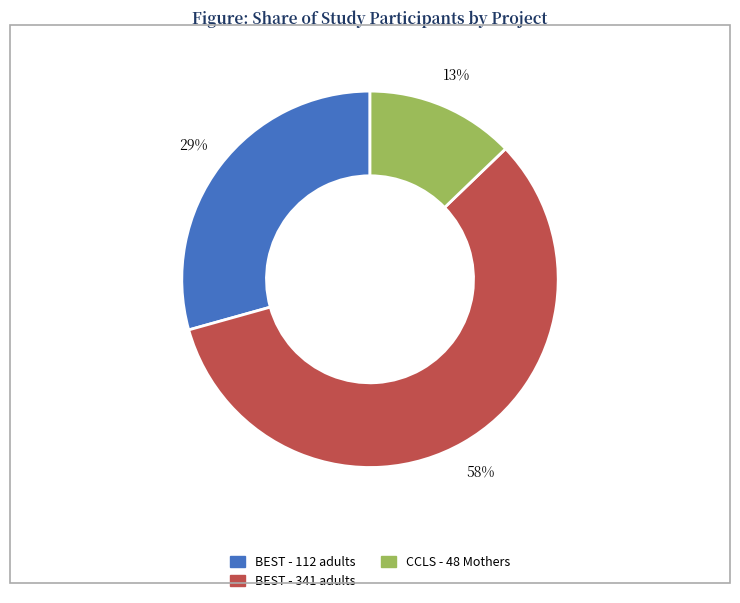

To the nearest percent, what is the average slice percentage?

33%